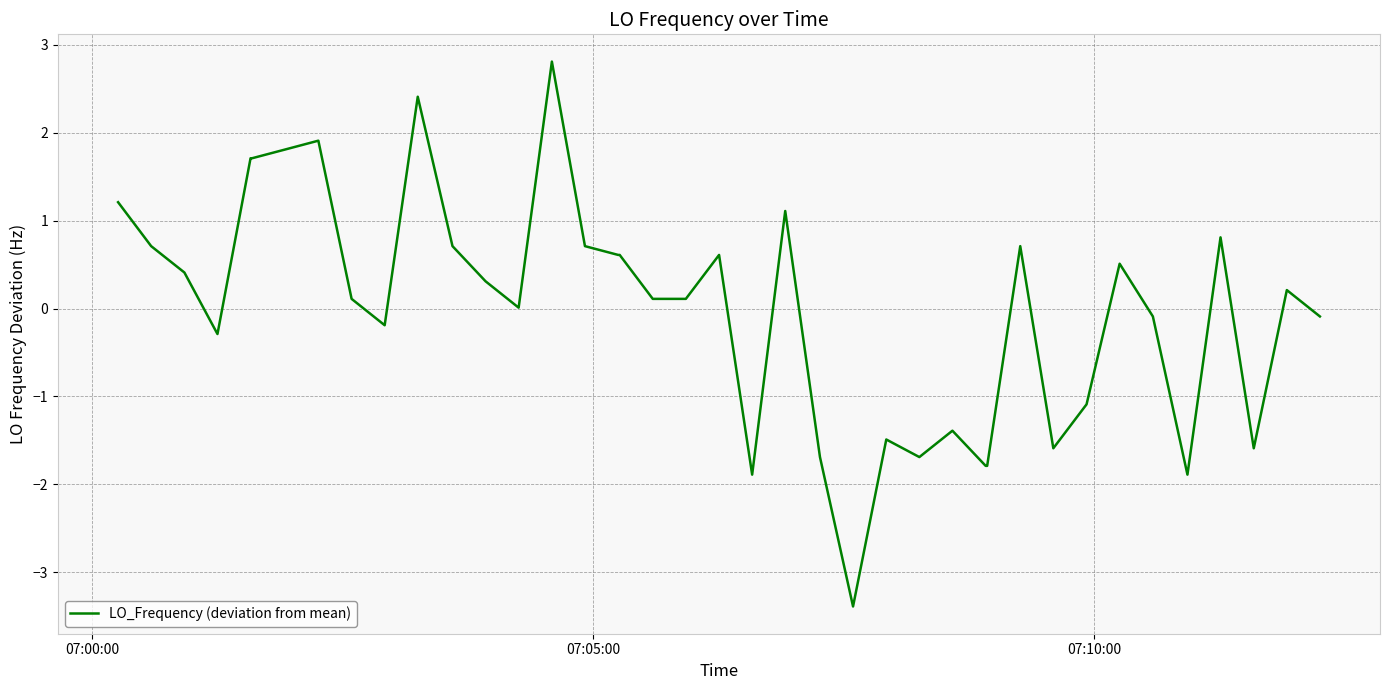

How many lines are shown in the chart?

1